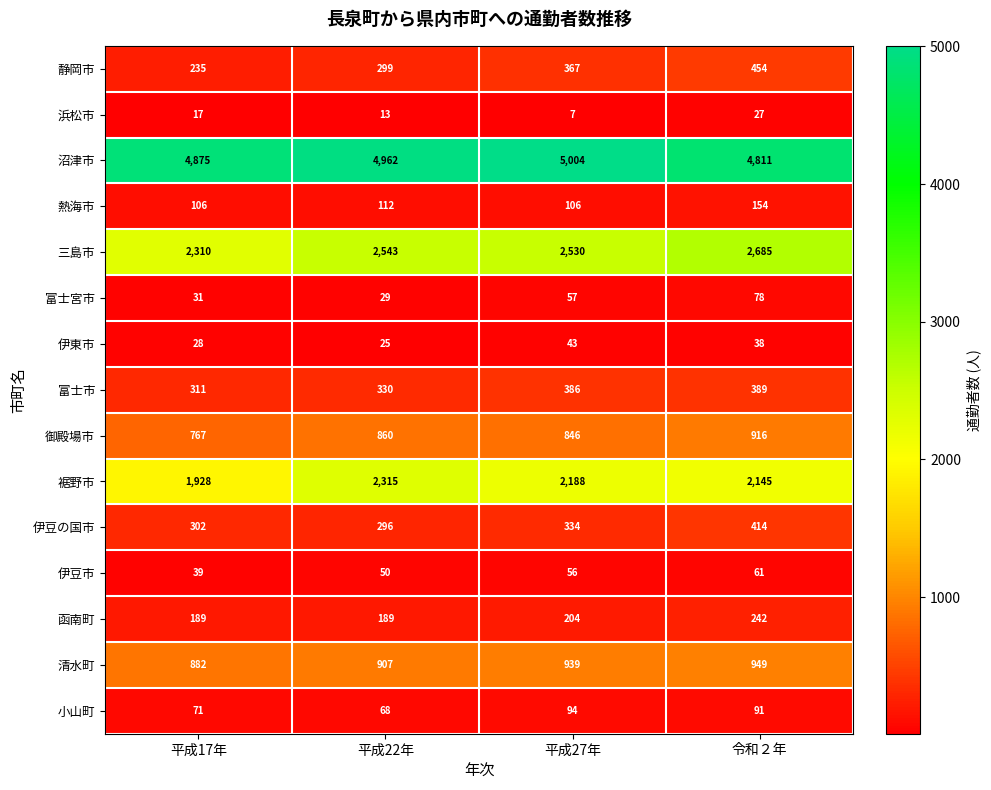

What is the total value across all series at 平成22年?

12998